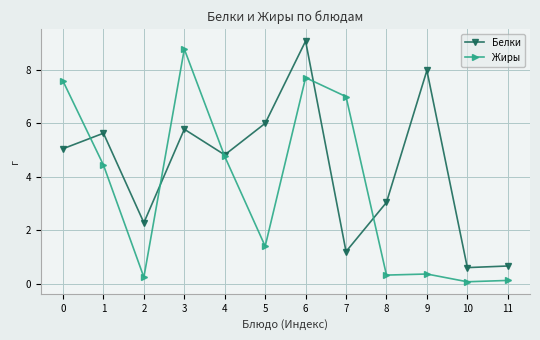

What are all the series names shown in the legend?

Белки, Жиры